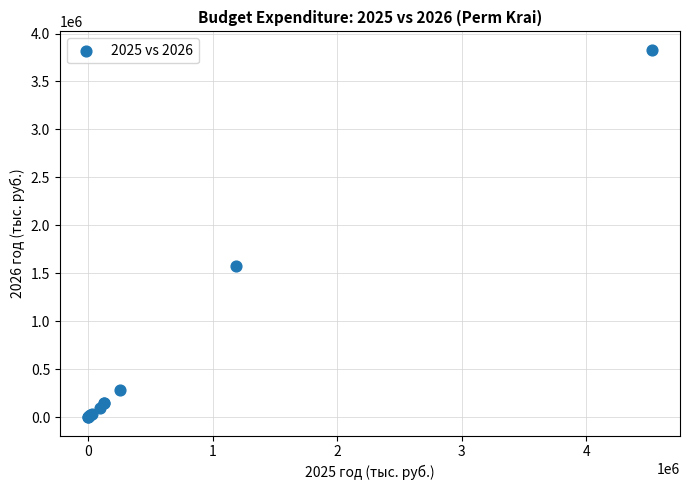

What Y value in the scatter plot is closest to 1915661?

1572121.1